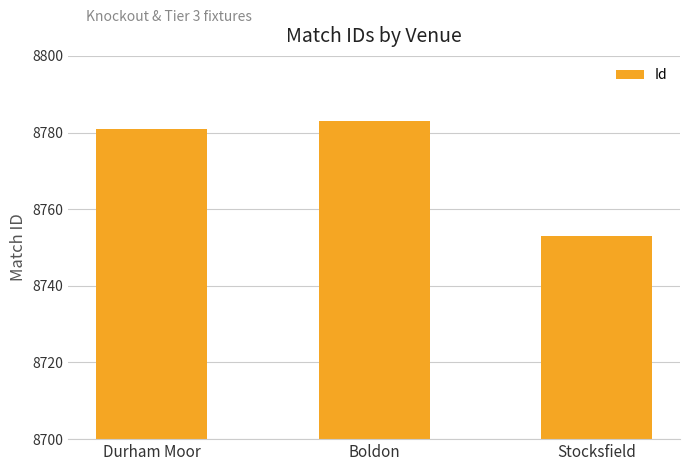

What is the average value?

8772